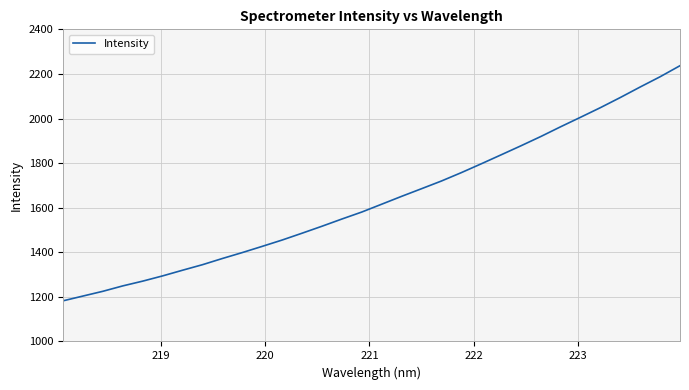

What is the maximum value shown in the chart?

2236.9